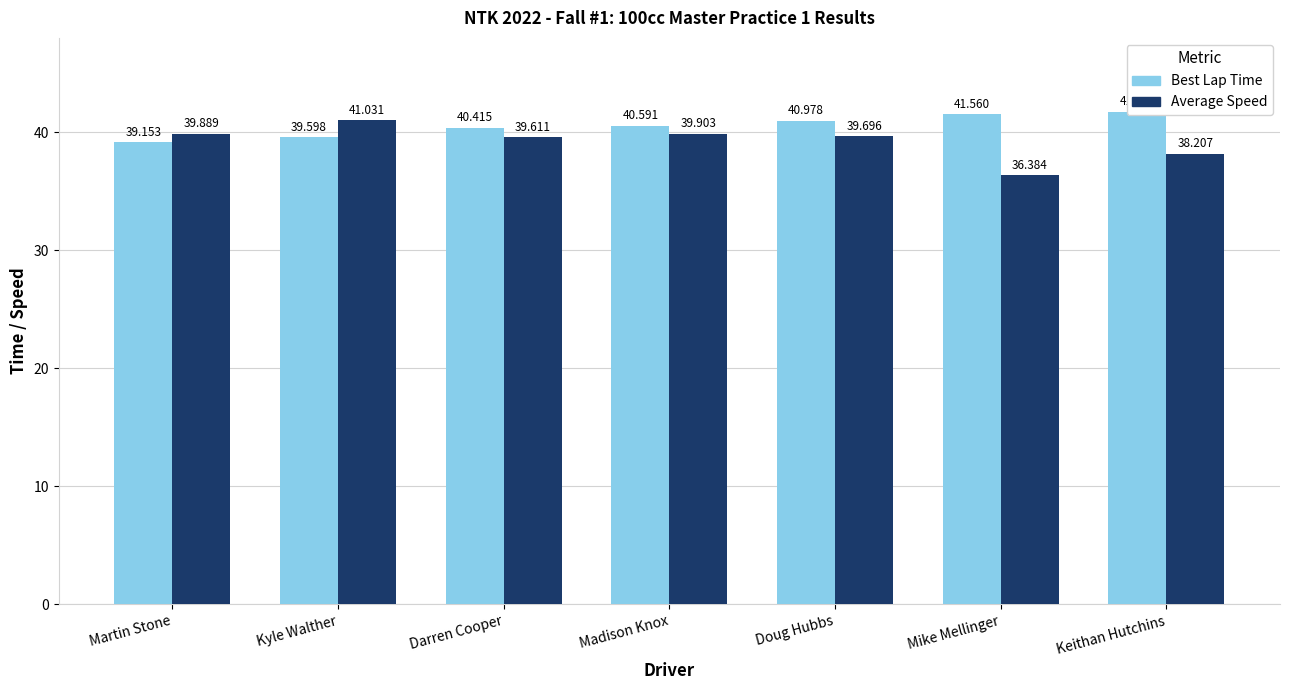

The value of Best Lap Time at Martin Stone is 19.5. True or false?

False